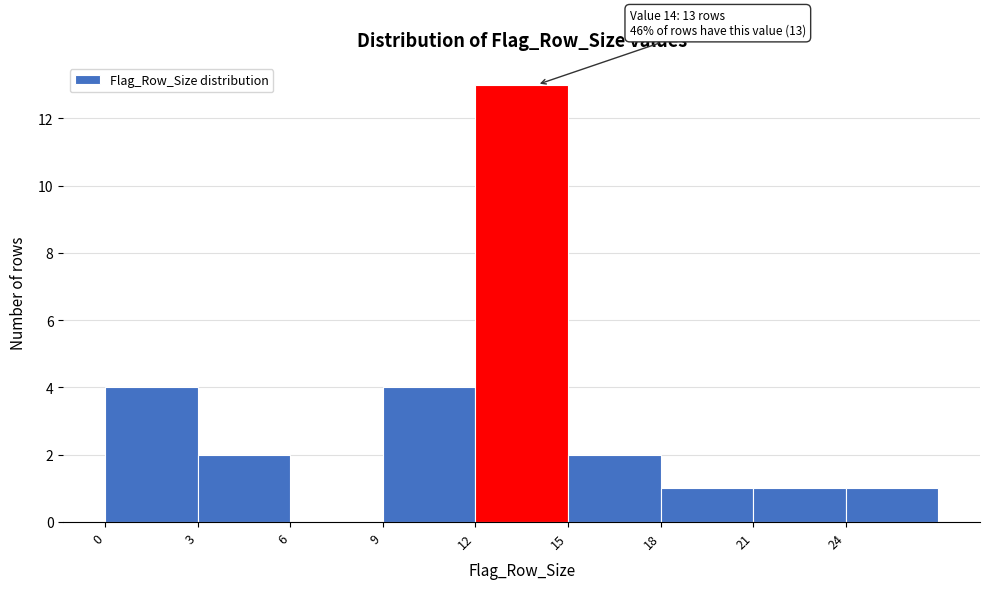

Over which range of the x-axis is the bar tallest?

12 to 15